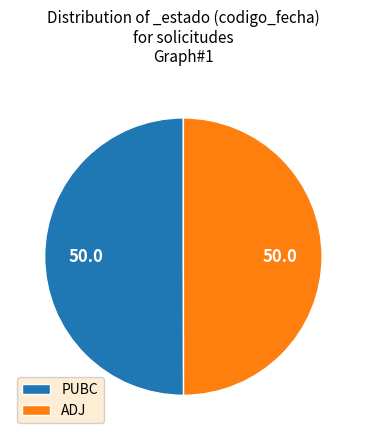

Combined, do PUBC and ADJ account for over 50%?

Yes